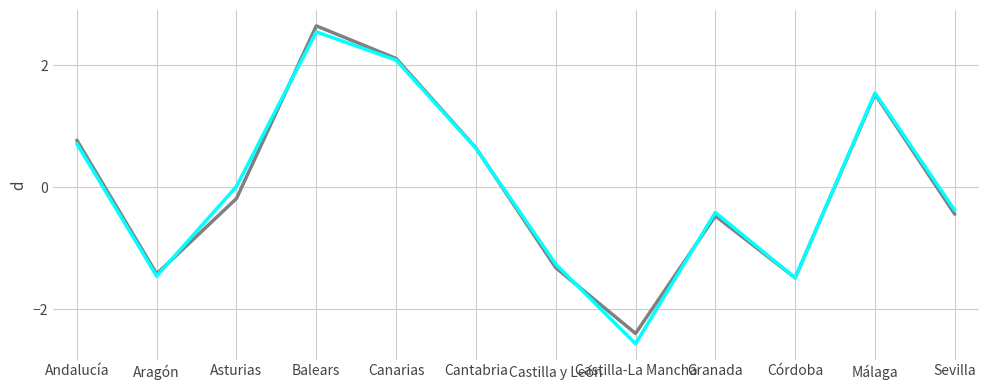

How many lines are shown in the chart?

2